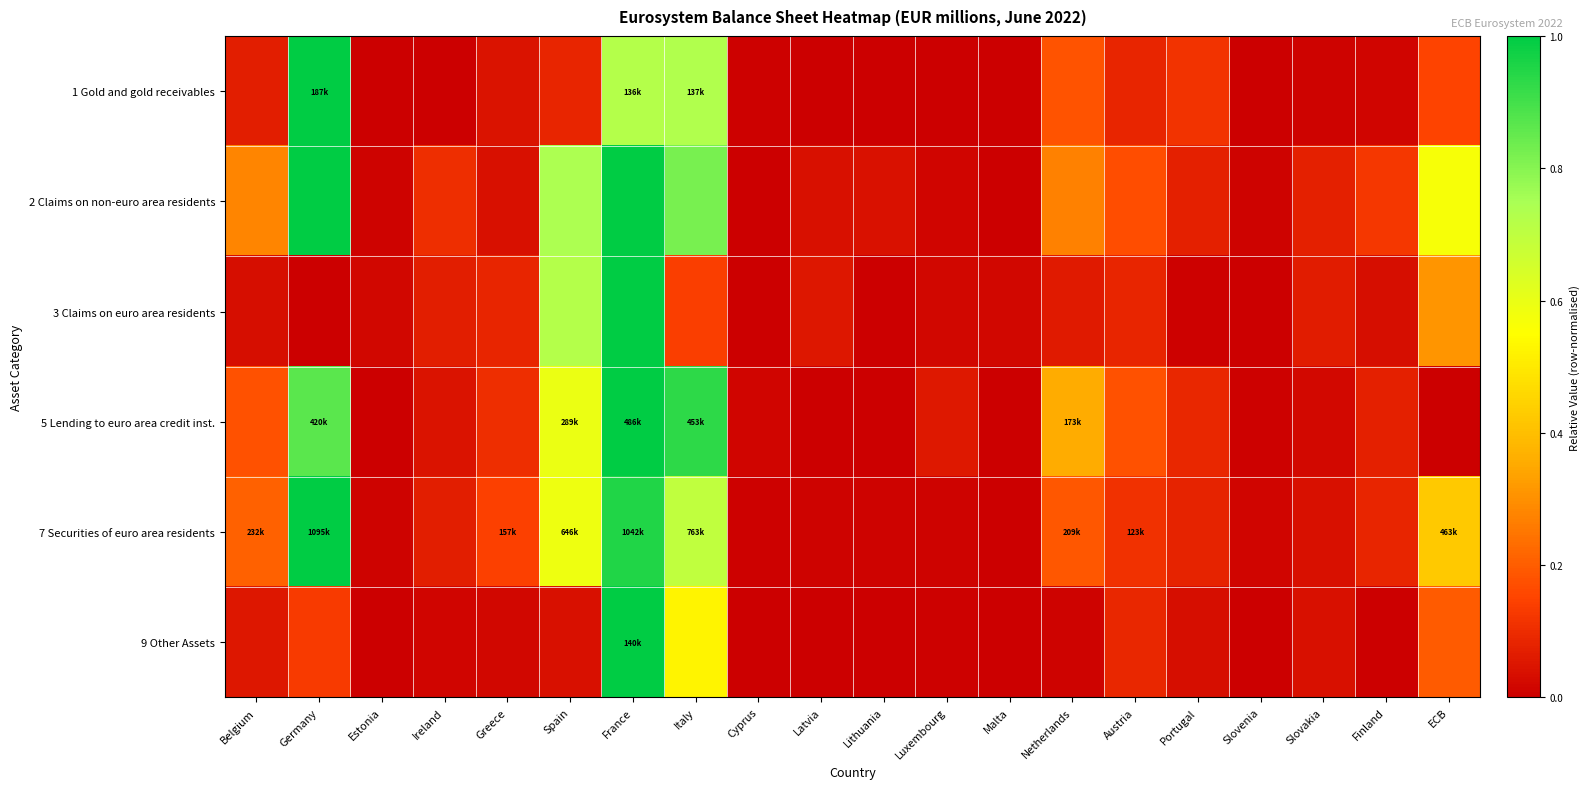

Rank the series at Finland from highest to lowest value.

2 Claims on non-euro area residents, 7 Securities of euro area residents, 5 Lending to euro area credit inst., 3 Claims on euro area residents, 1 Gold and gold receivables, 9 Other Assets